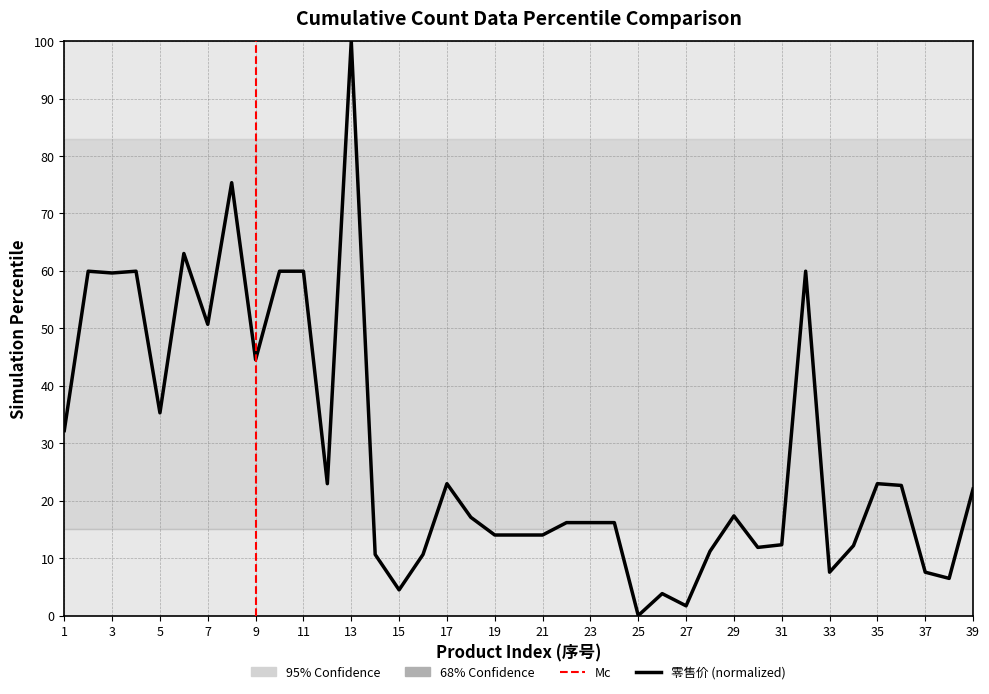

What is the maximum value shown in the chart?

100.0